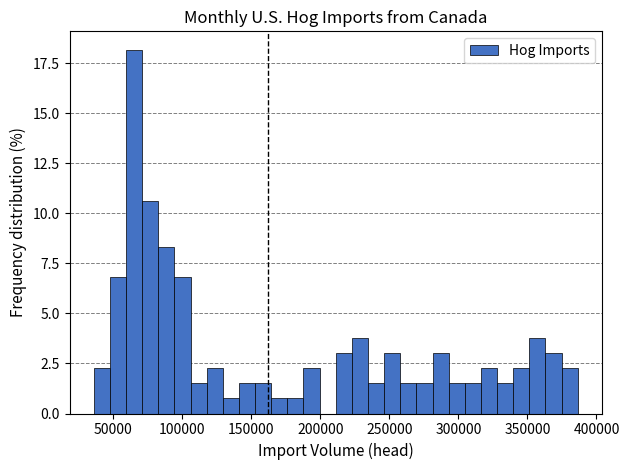

Around what value on the x-axis is the tallest bar? Give the approximate position of its centre, as read against the axis.

65000